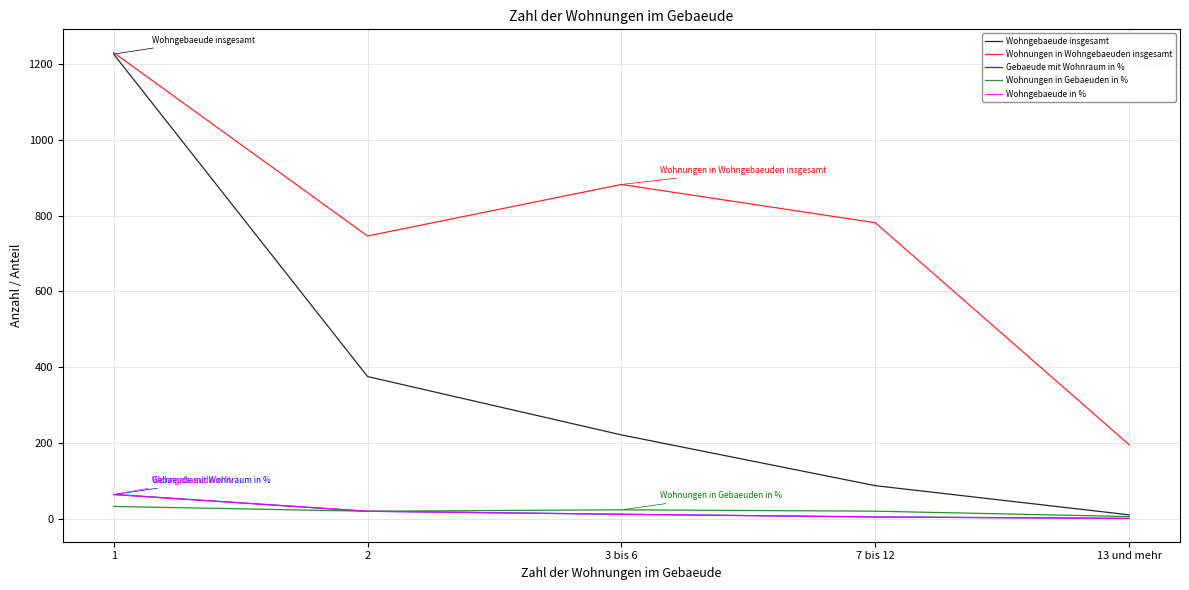

What is the average value of the Wohngebaeude insgesamt series?

383.8